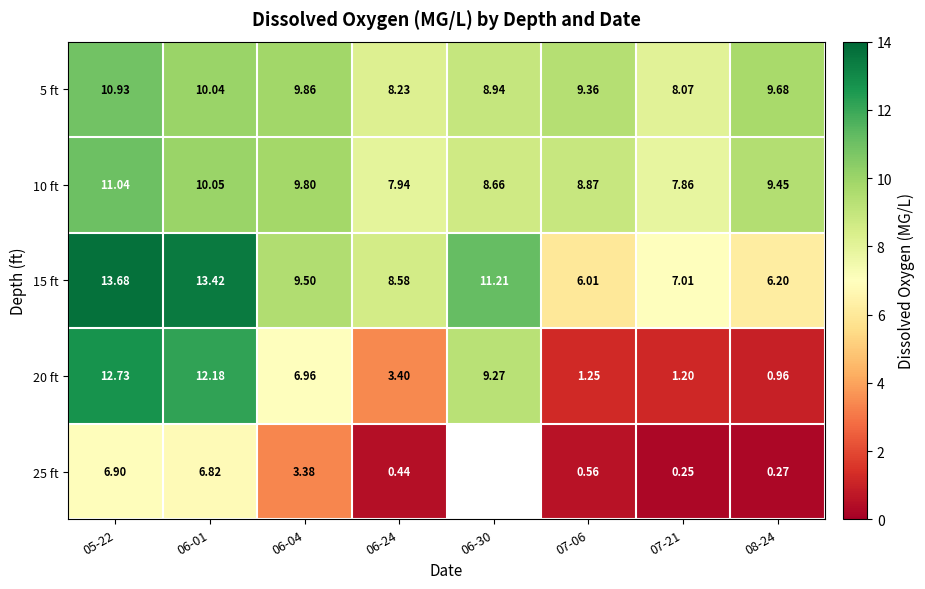

Is it true that 15 ft equals 9.5 at 06-04?

True